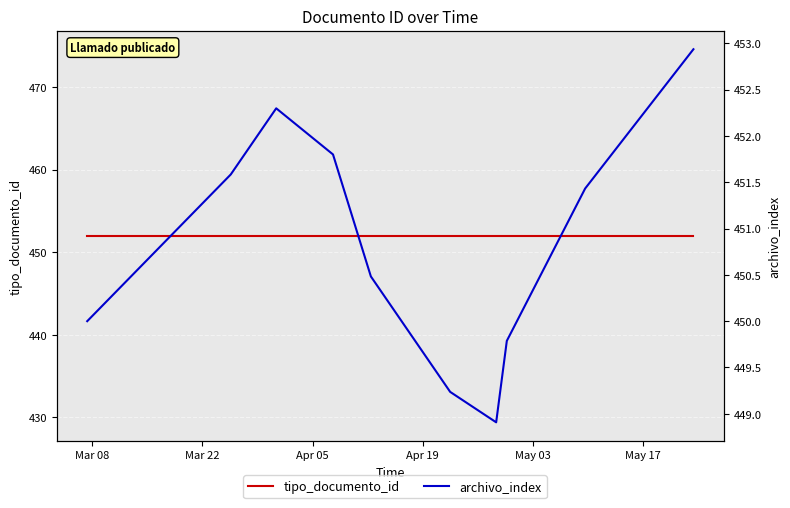

What position from the left is May 03?

5